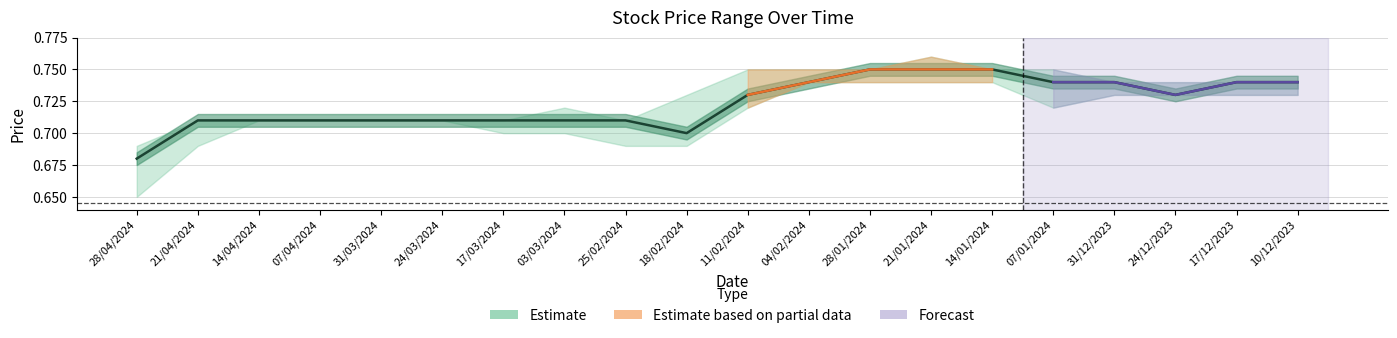

Which category has the highest value across all series?

28/01/2024